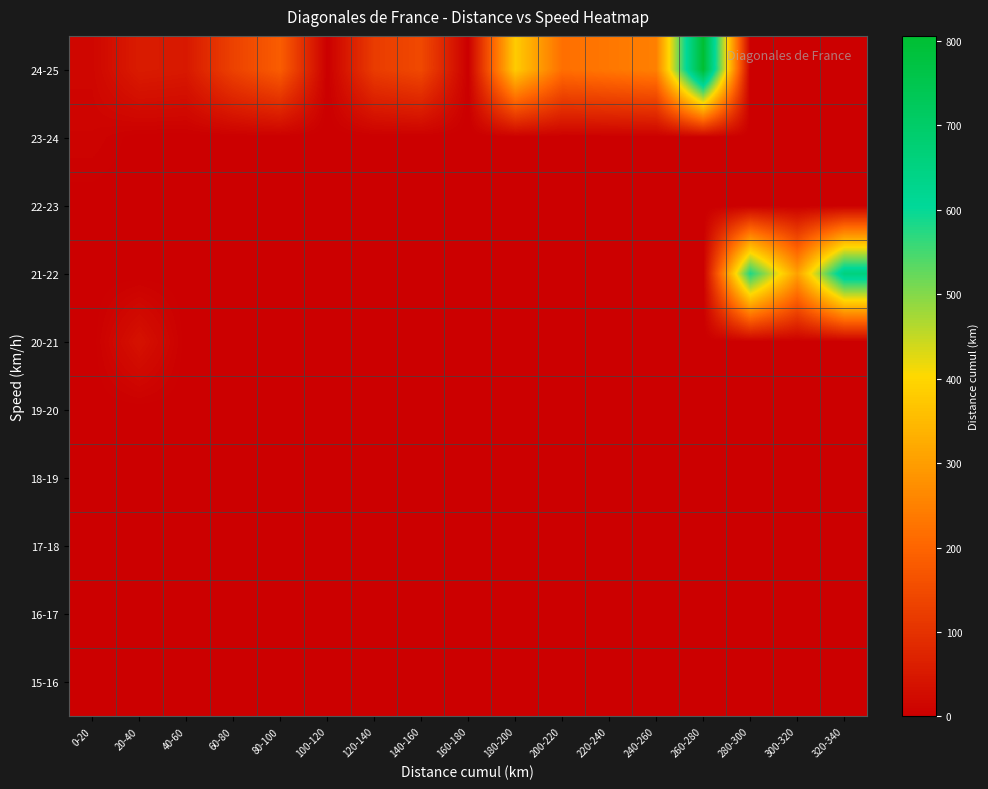

Which has a higher value, 260-280 or 160-180?

260-280